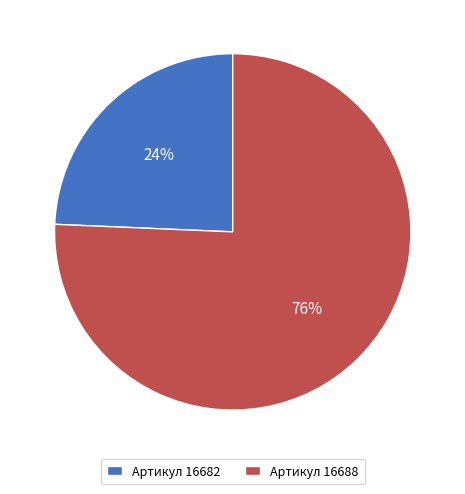

Which category has the biggest portion of the pie?

Артикул 16688